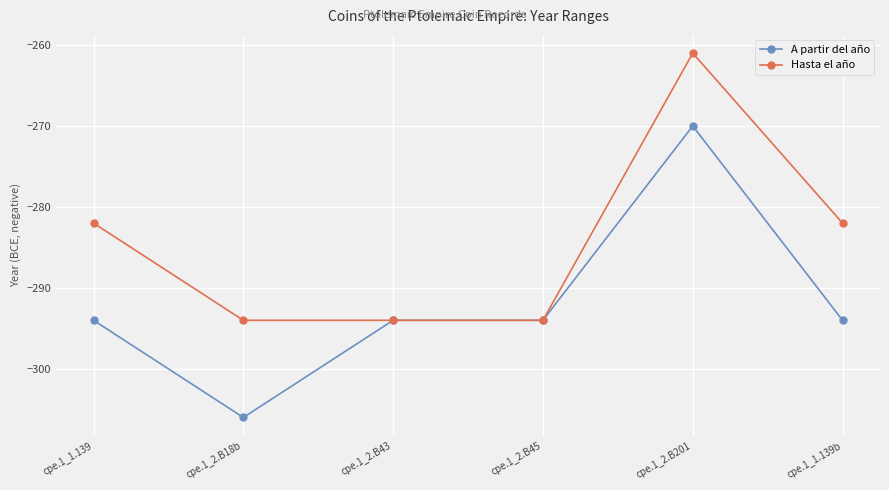

What is the label of the 3rd point from the left?

cpe.1_2.B43